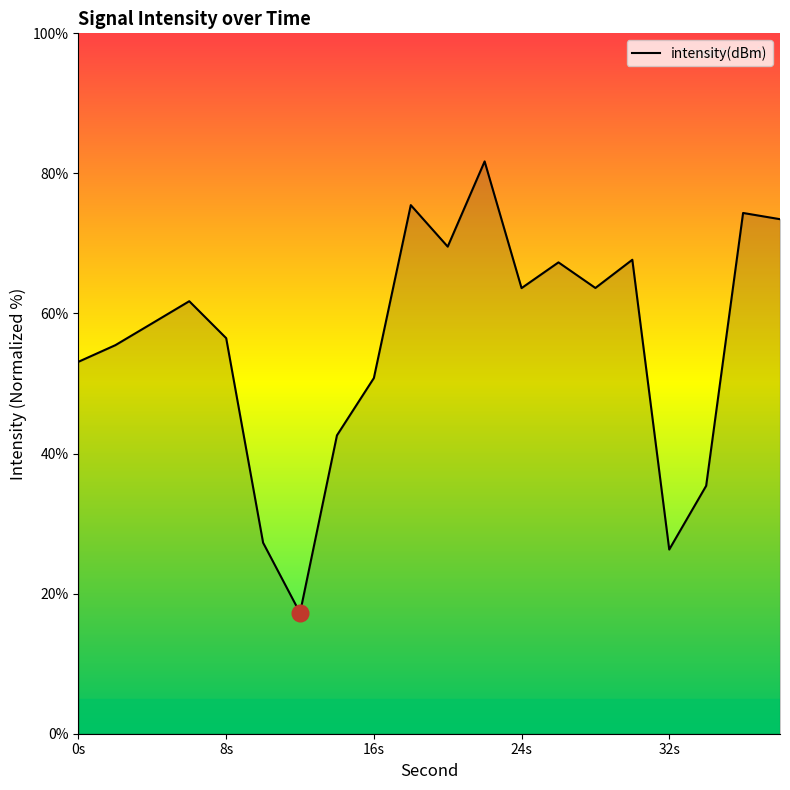

Does the chart display data point markers on the line(s)?

No